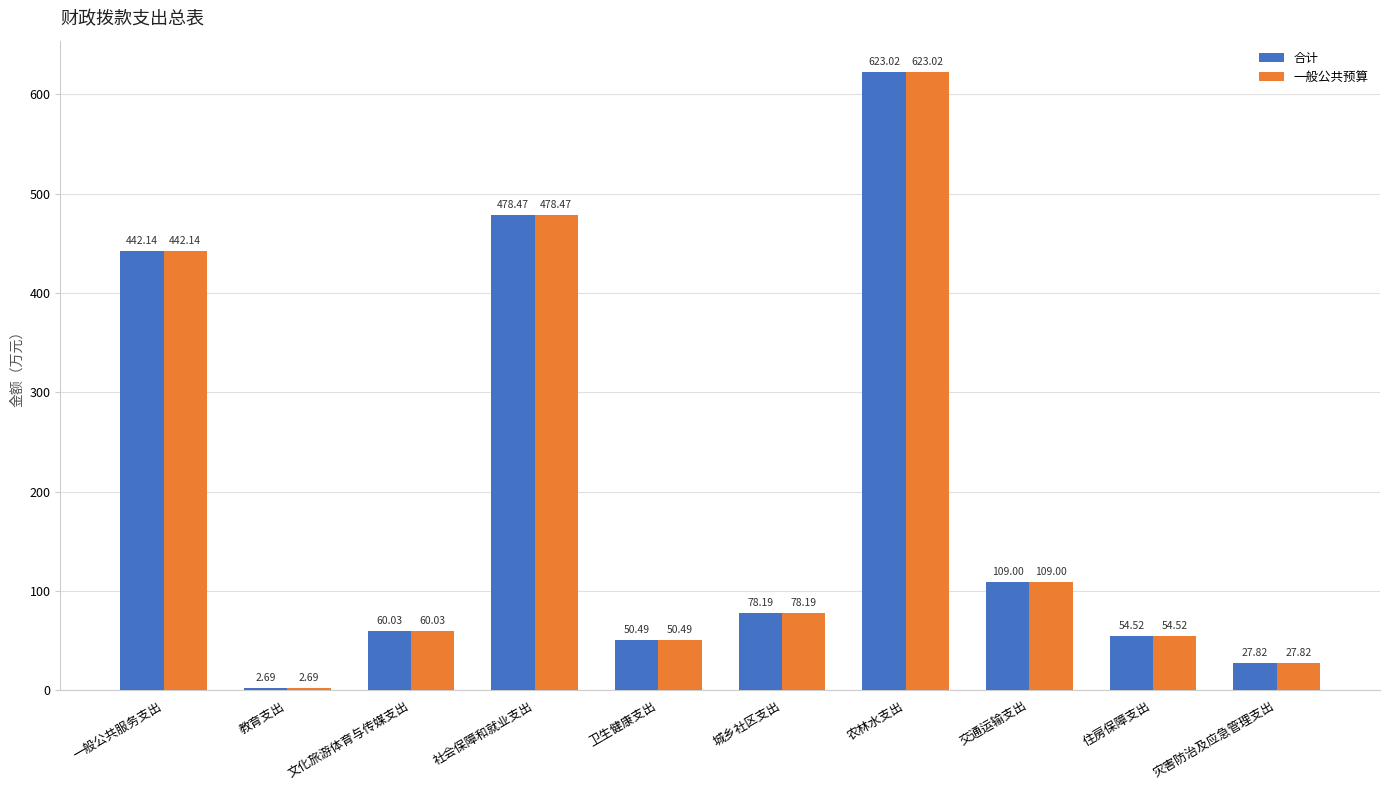

Does the chart contain stacked bars?

No